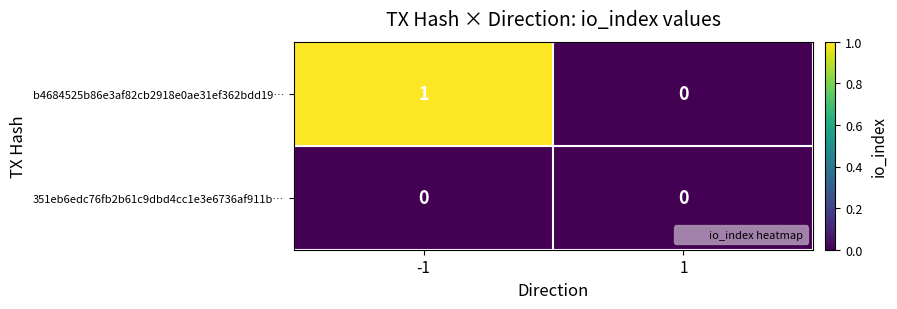

How many values in the b4684525b86e3af82cb2918e0ae31ef362bdd19… series are below 1?

1